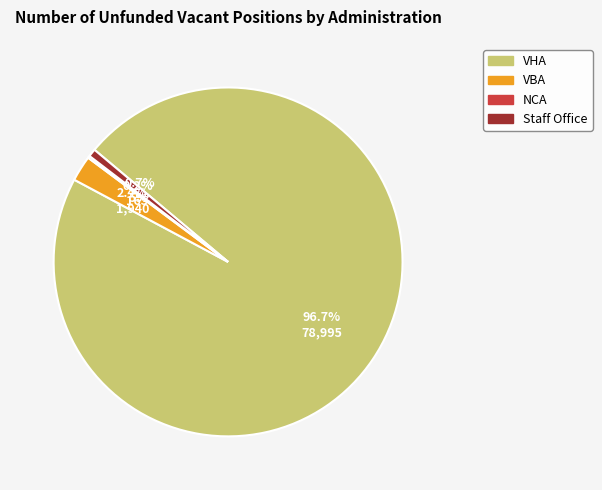

Approximately how many times larger is the value at VBA compared to Staff Office?

3.3